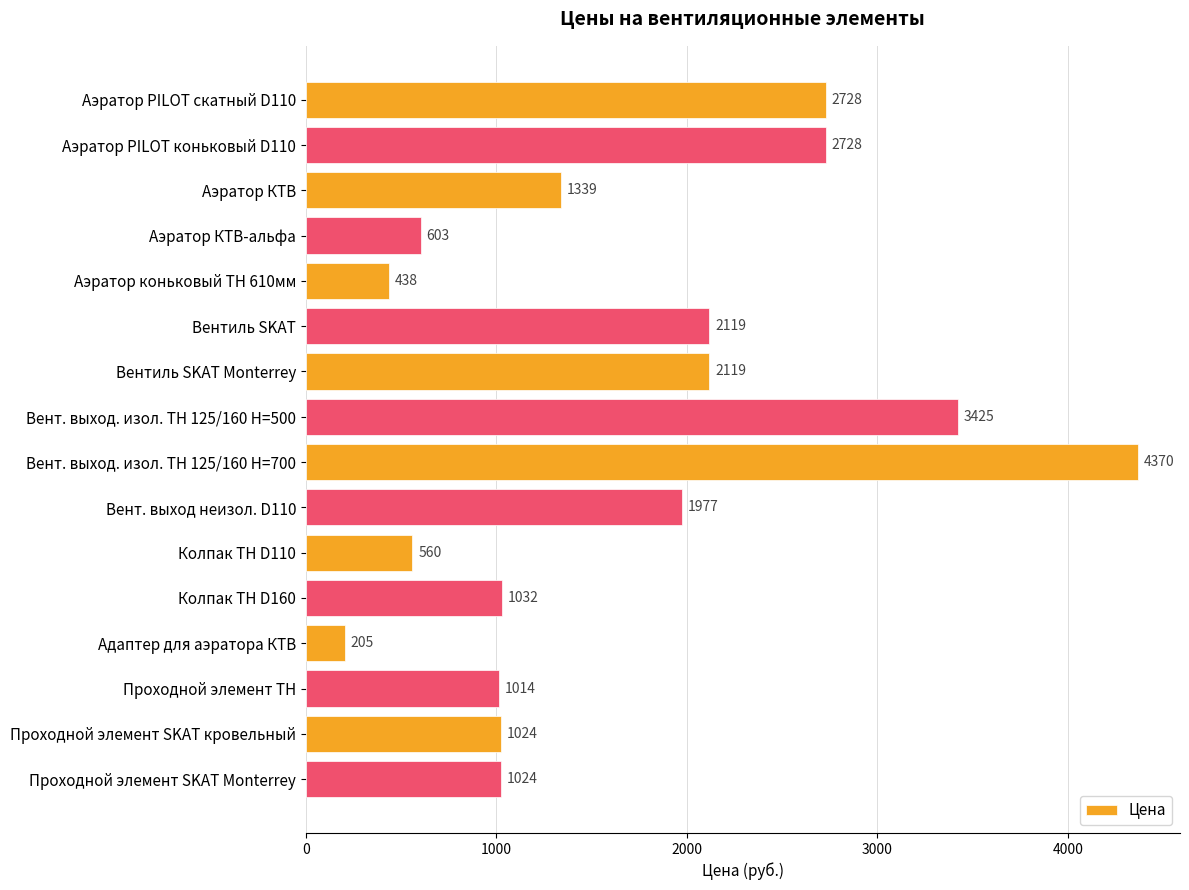

What is the maximum value shown in the chart?

4370